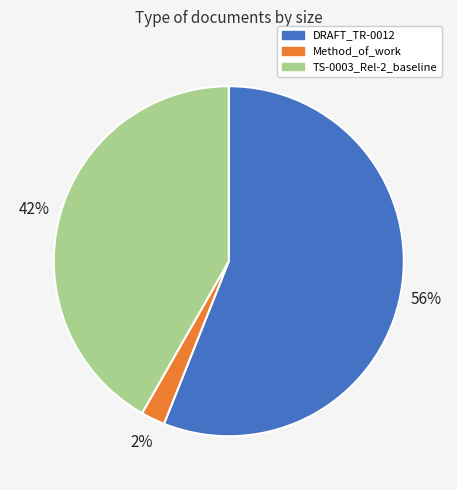

Do TS-0003_Rel-2_baseline and Method_of_work together represent more than half of the pie?

No